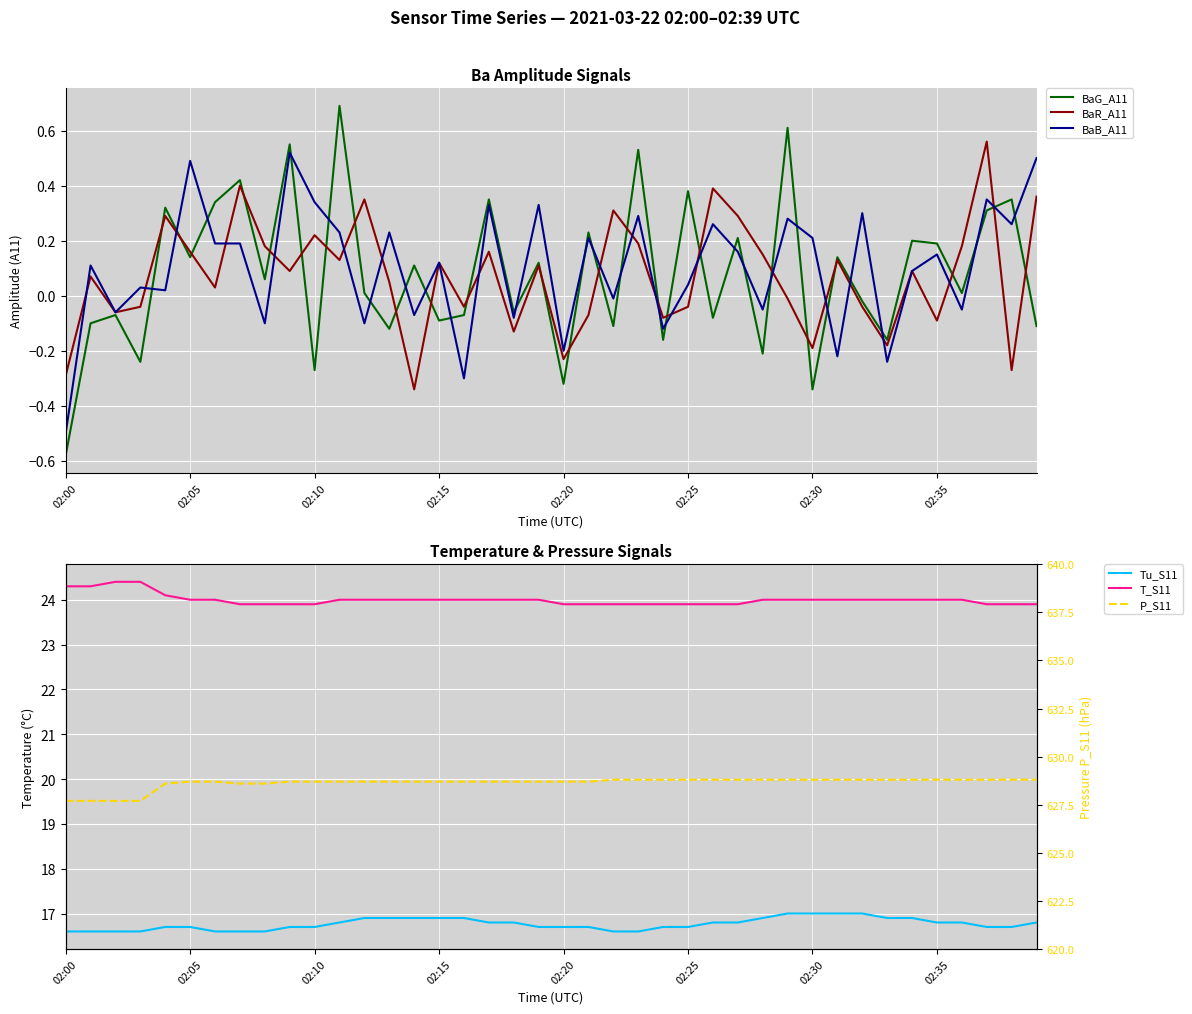

What is the maximum value for T_S11?

24.4